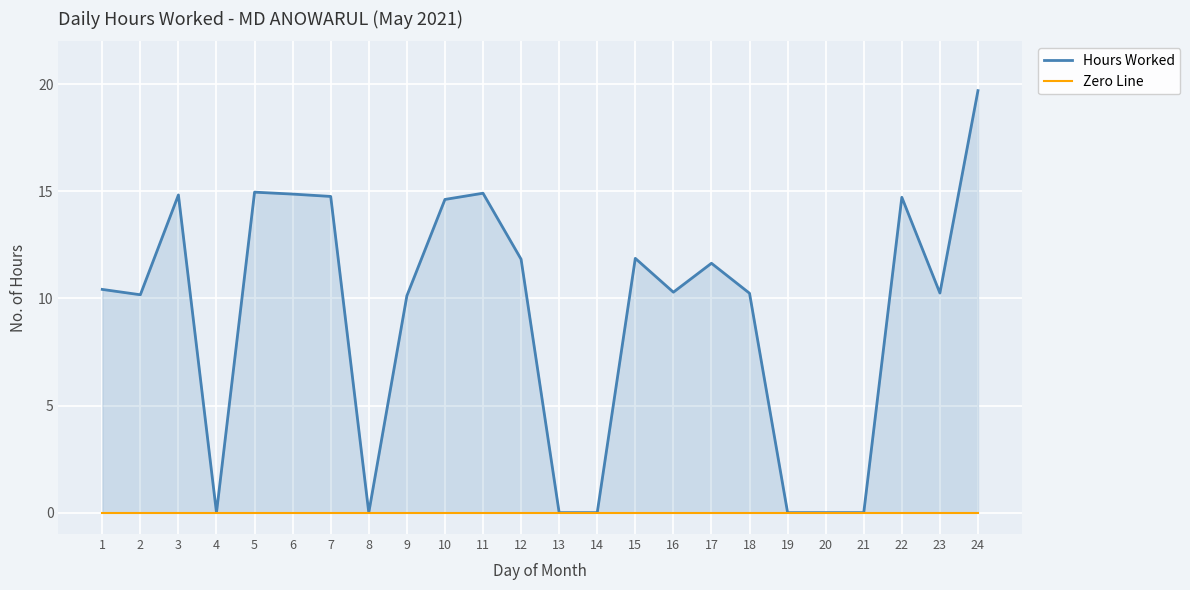

Rank the series by their maximum value, from highest to lowest.

Hours Worked, Zero Line